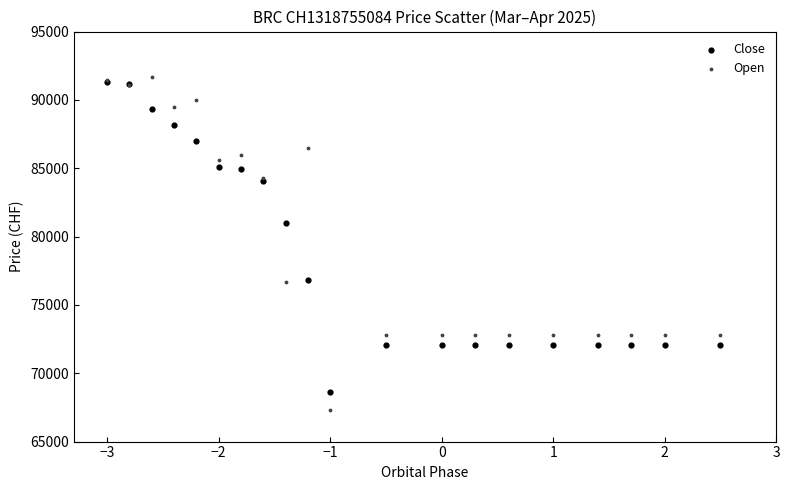

In the Open series, what Y value is closest to 79472?

76675